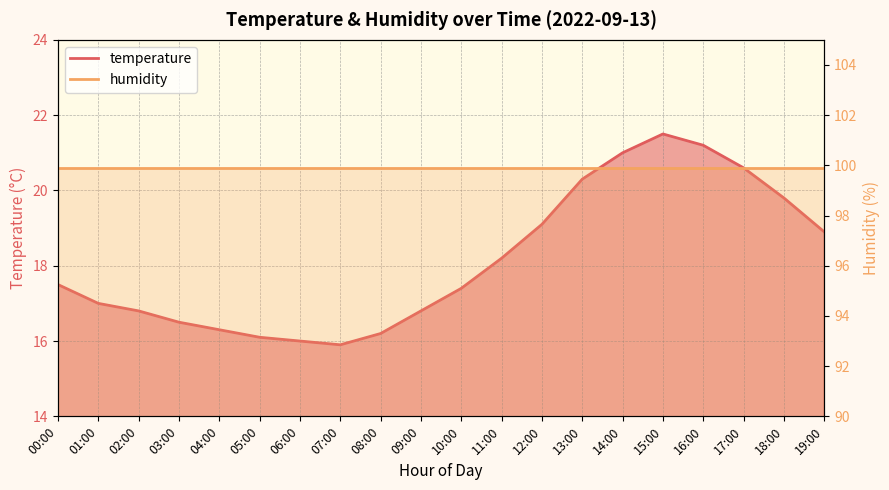

Reading right to left, extract all data points from this chart.

18.9	19.8	20.6	21.2	21.5	21.0	20.3	19.1	18.2	17.4	16.8	16.2	15.9	16.0	16.1	16.3	16.5	16.8	17.0	17.5